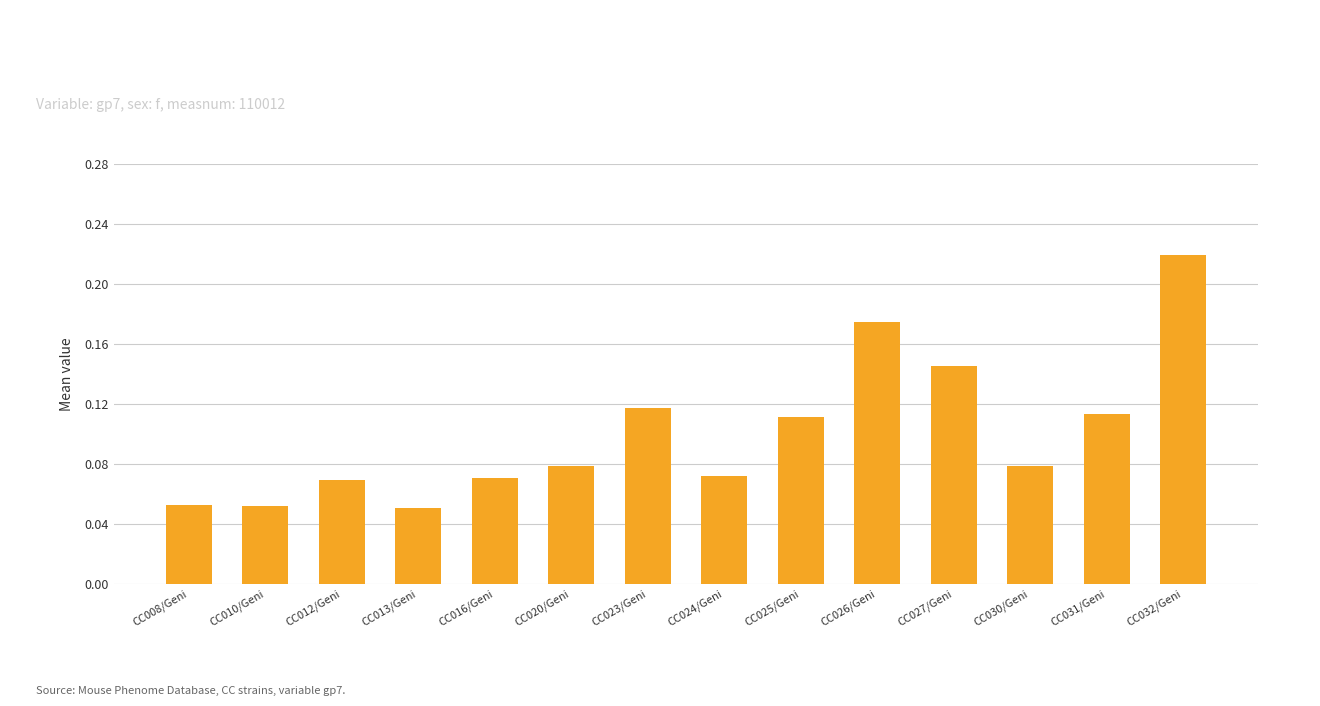

What is the label of the 9th bar from the left?

CC025/Geni